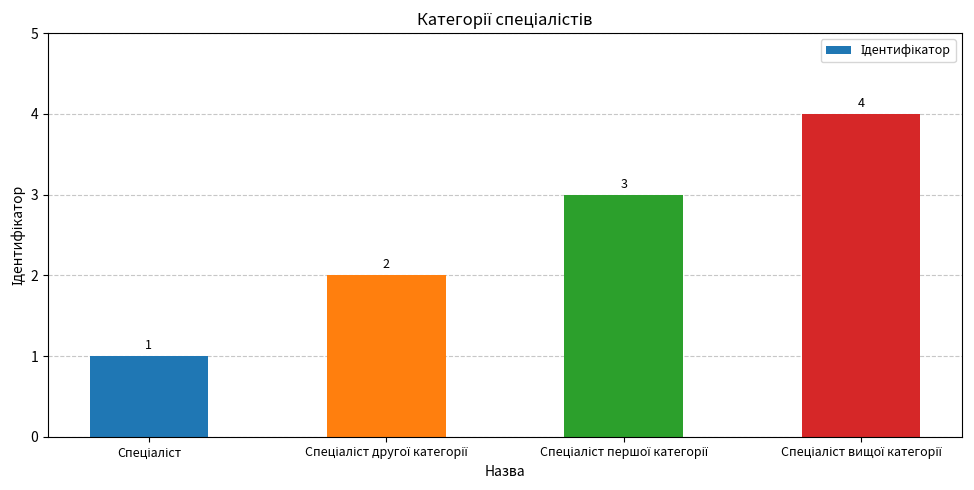

What is the value of the 2nd bar from the left?

2